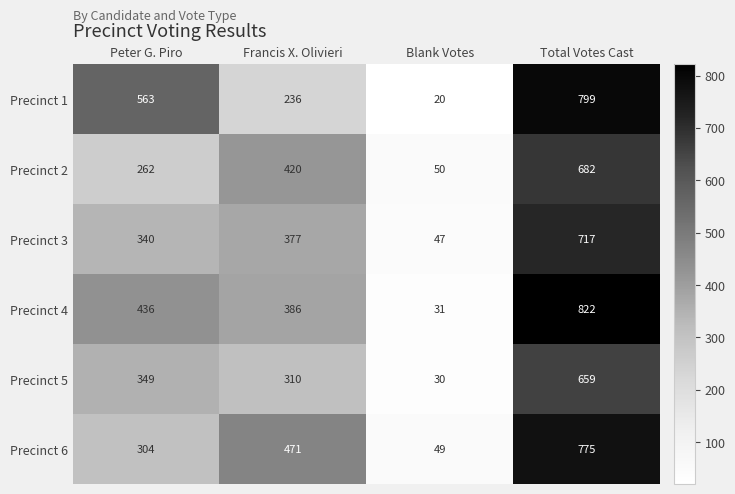

At which label is Precinct 5 closest to 344?

Peter G. Piro